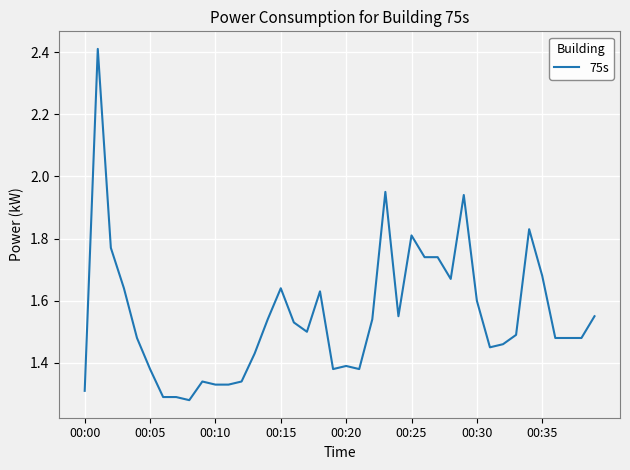

What is the difference between the maximum and minimum values?

1.1